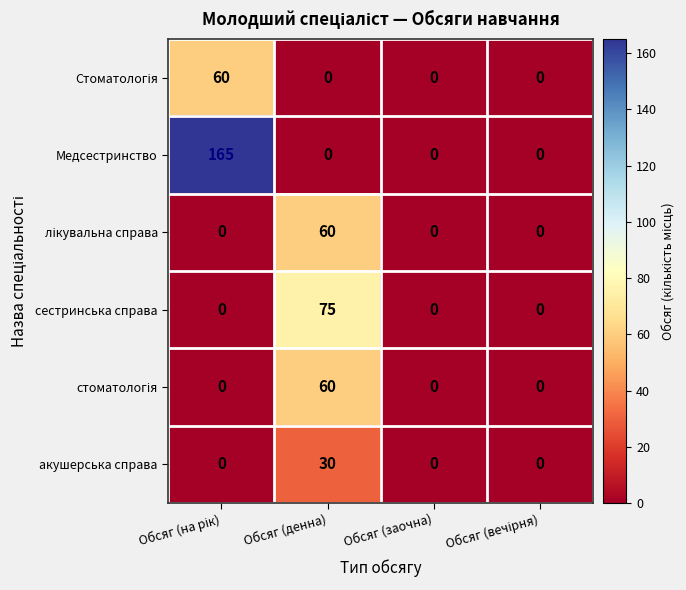

What is the greatest value displayed?

165